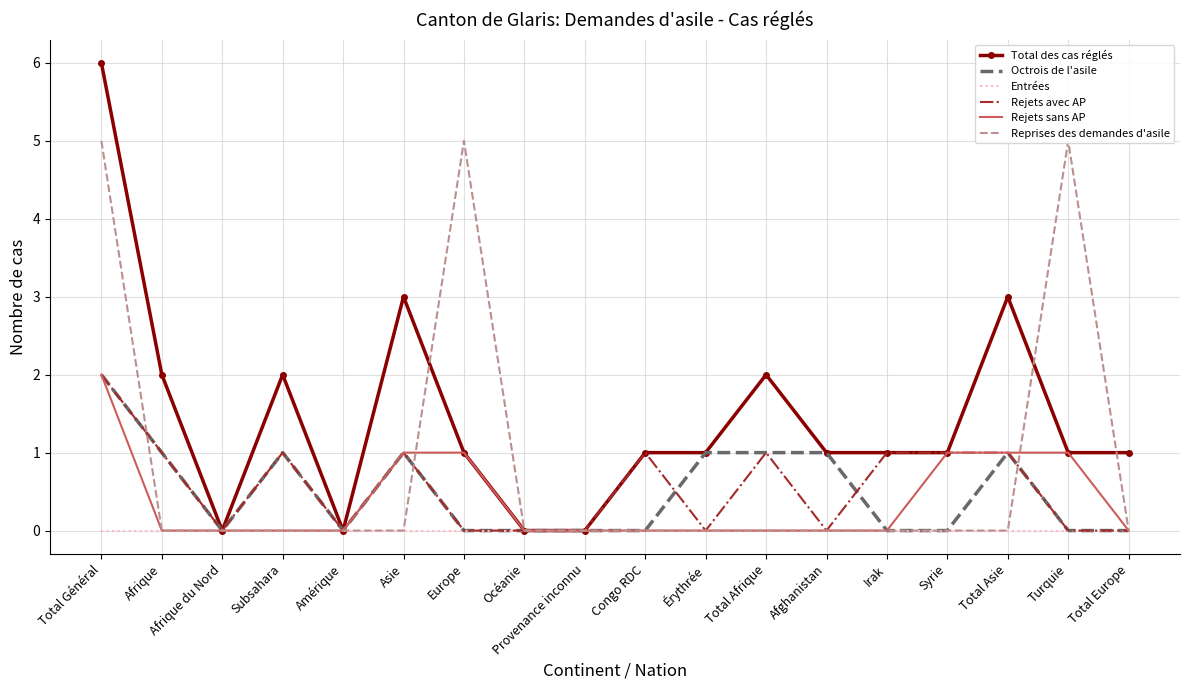

True or false: Rejets sans AP and Rejets avec AP cross at least once.

False